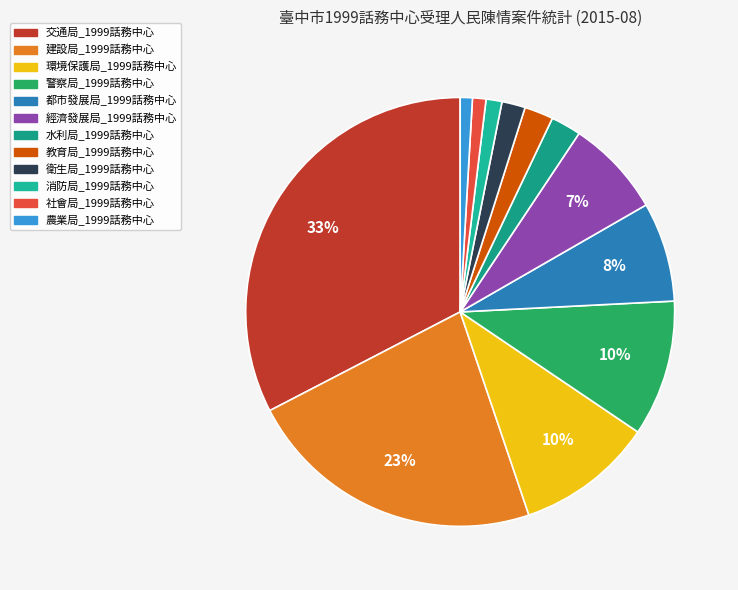

What is the change in value from 交通局_1999話務中心 to 農業局_1999話務中心?

-1905